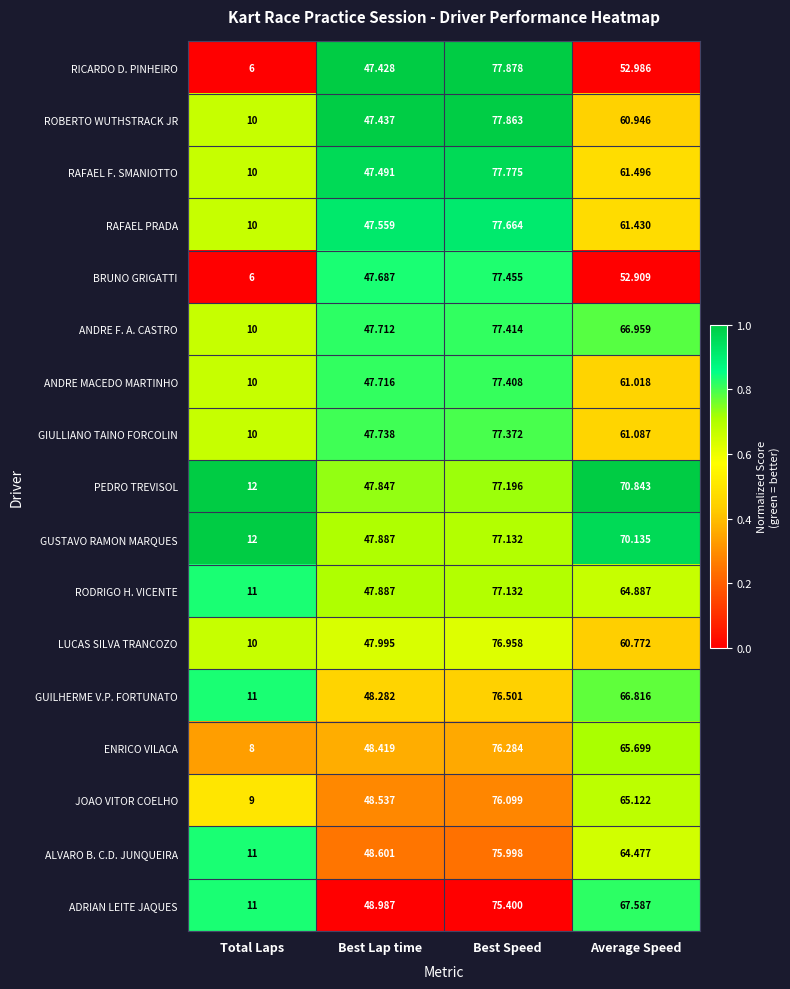

At which category does the chart reach its minimum across all series?

Total Laps